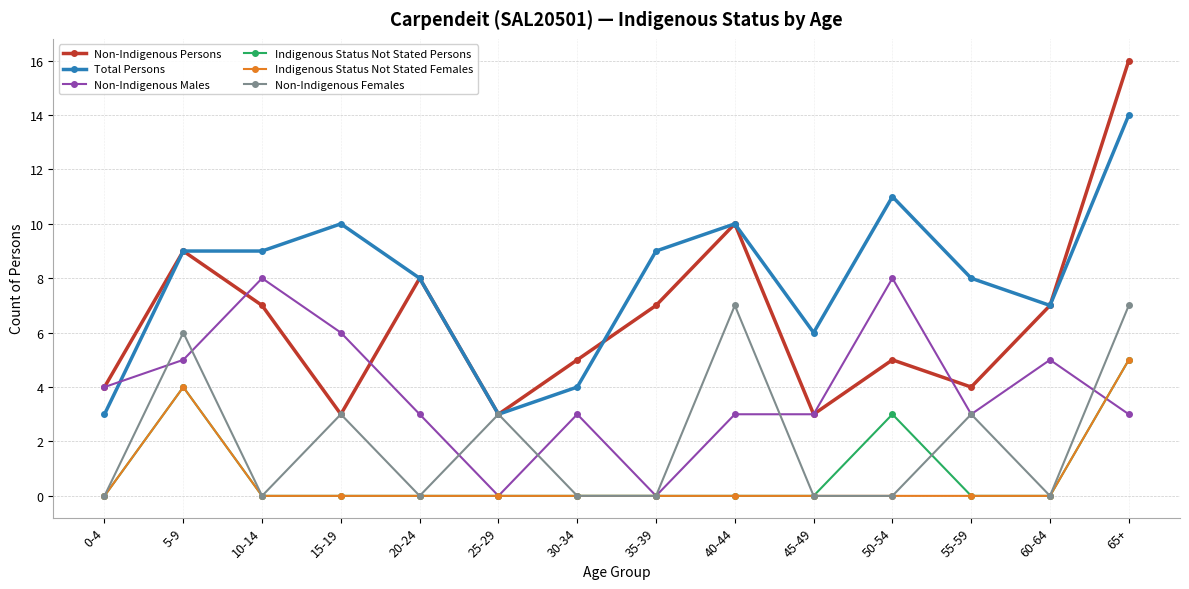

What position from the left is 15-19?

4